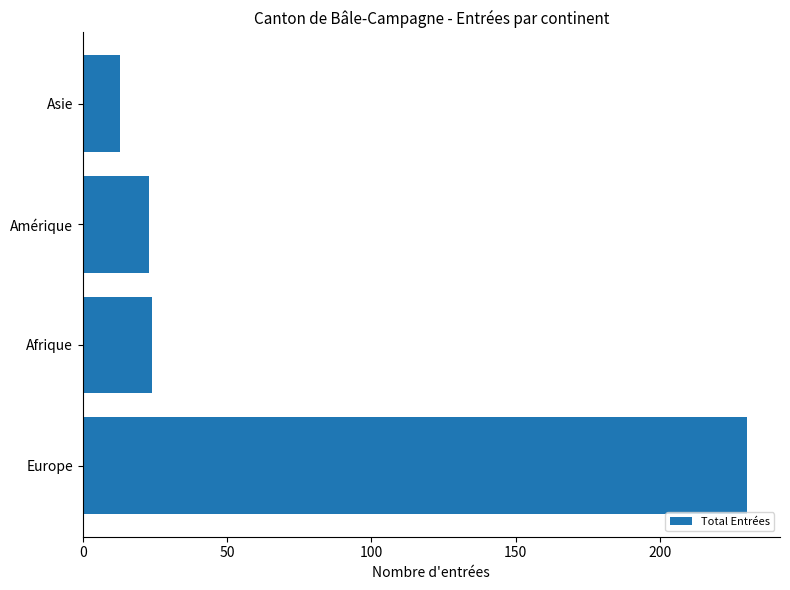

How many data points are less than 24?

2